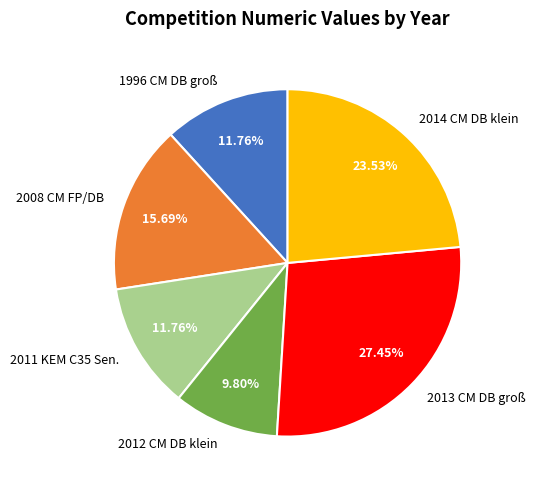

What is the ratio of the value at 2008 CM FP/DB to the value at 2013 CM DB groß?

0.6